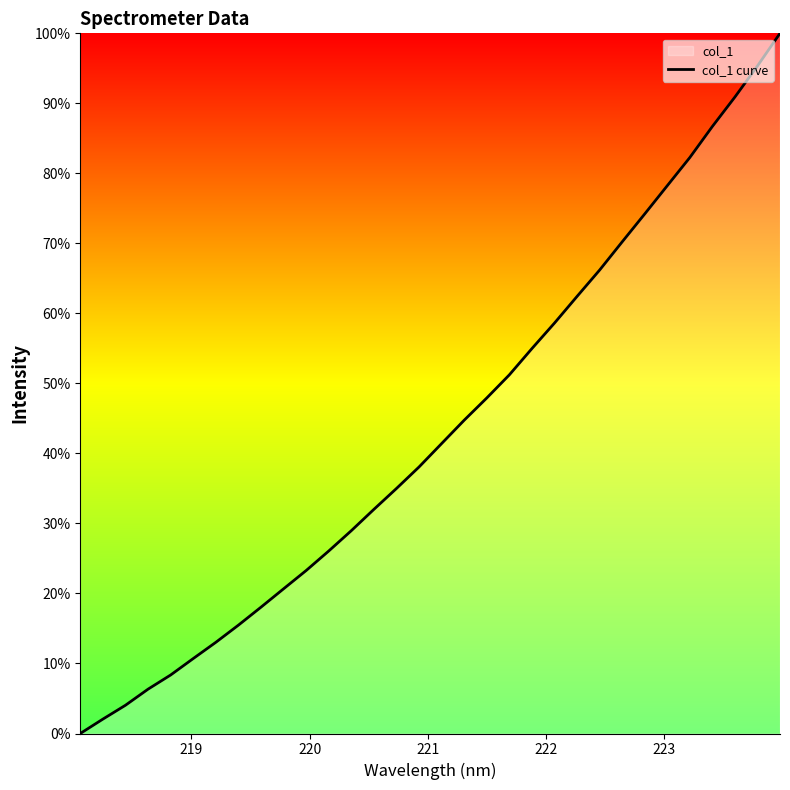

Reading right to left, list all the values displayed in this chart.

100.0	95.3	90.9	86.7	82.3	78.2	74.2	70.2	66.2	62.4	58.6	55.0	51.2	47.9	44.8	41.4	38.1	35.0	32.0	29.0	26.1	23.3	20.7	18.0	15.5	13.0	10.7	8.4	6.3	4.0	2.1	0.0